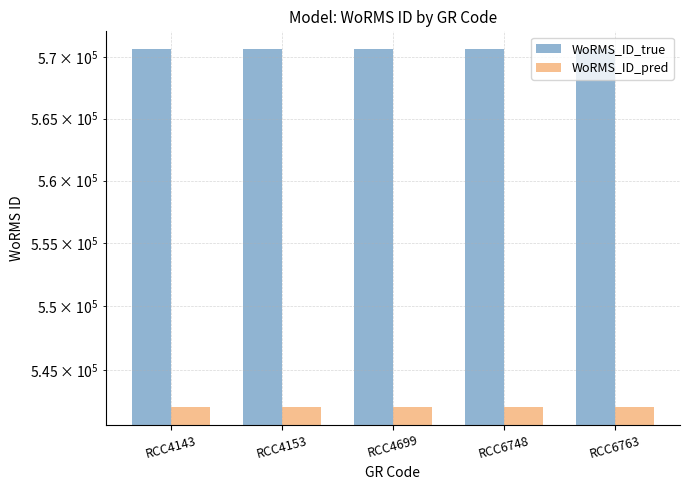

Reading left to right, list all the values displayed in this chart.

WoRMS_ID_true: 570662.0	570662.0	570662.0	570662.0	570662.0
WoRMS_ID_pred: 542128.9	542128.9	542128.9	542128.9	542128.9